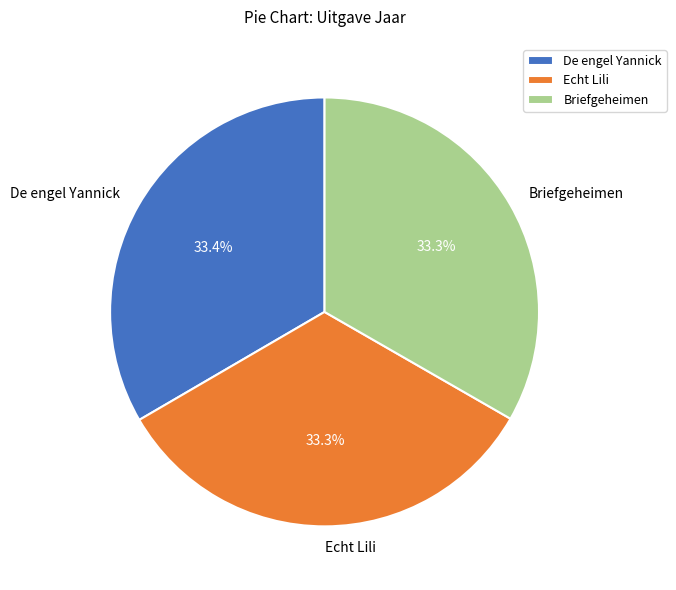

Is there any slice that represents more than half of the pie?

No